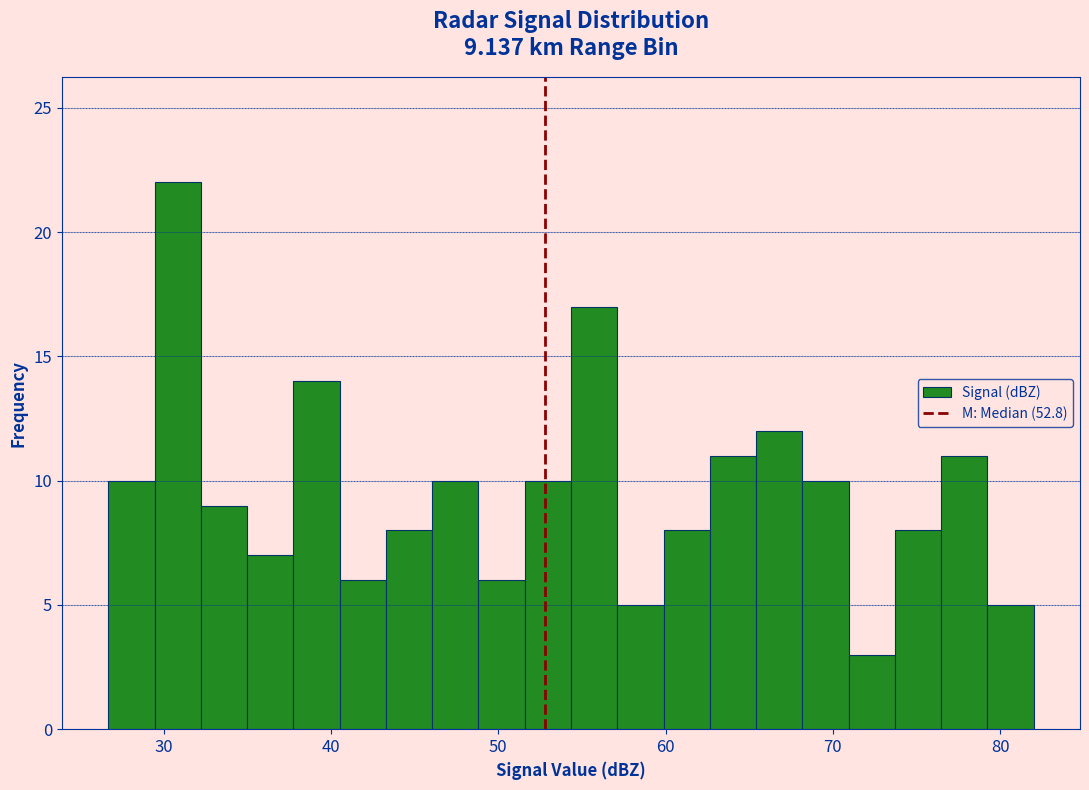

Read against the x-axis, roughly where is the centre of the tallest bar?

31